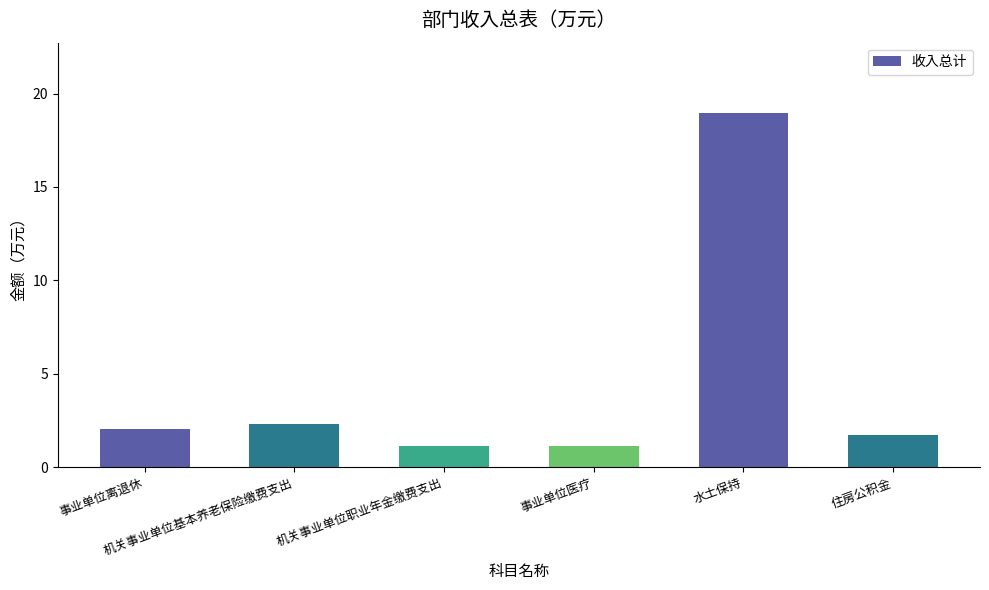

Where does the data first go above 2?

事业单位离退休